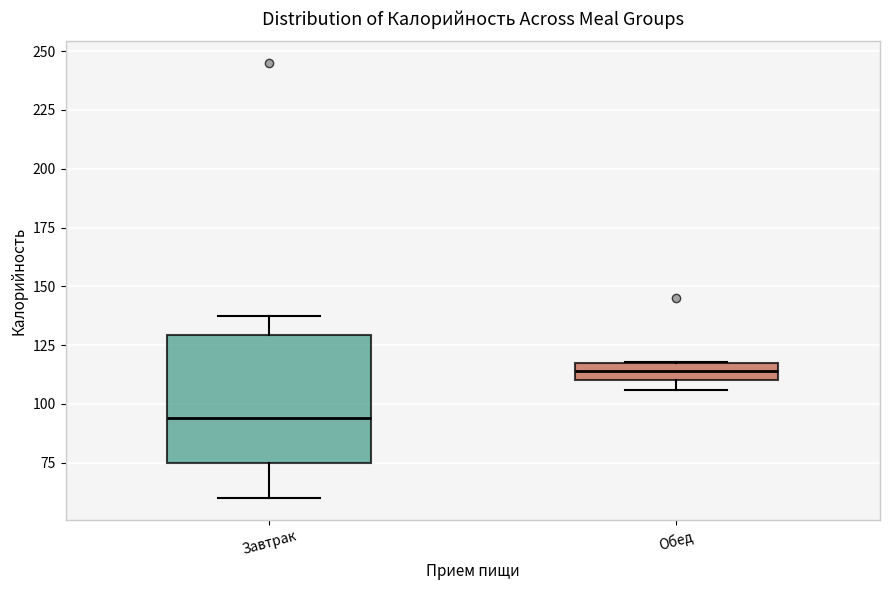

Where does the median line of the box for Завтрак sit on the y-axis? The values are not printed on the chart, so give them approximately, as read against the axis.

95